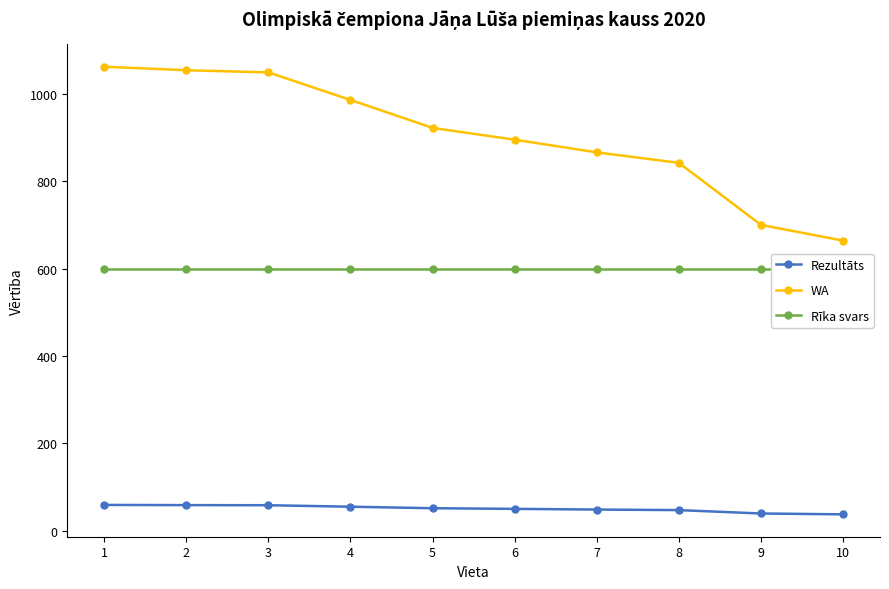

How many lines are shown in the chart?

3